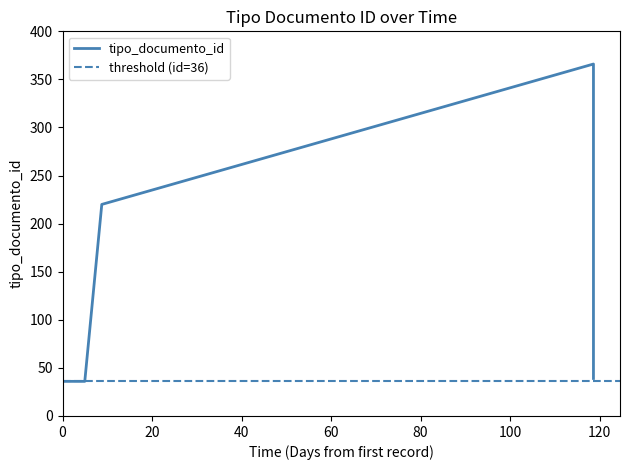

Is it true that the value at 2019-04-10 10:56:57 is 97?

False